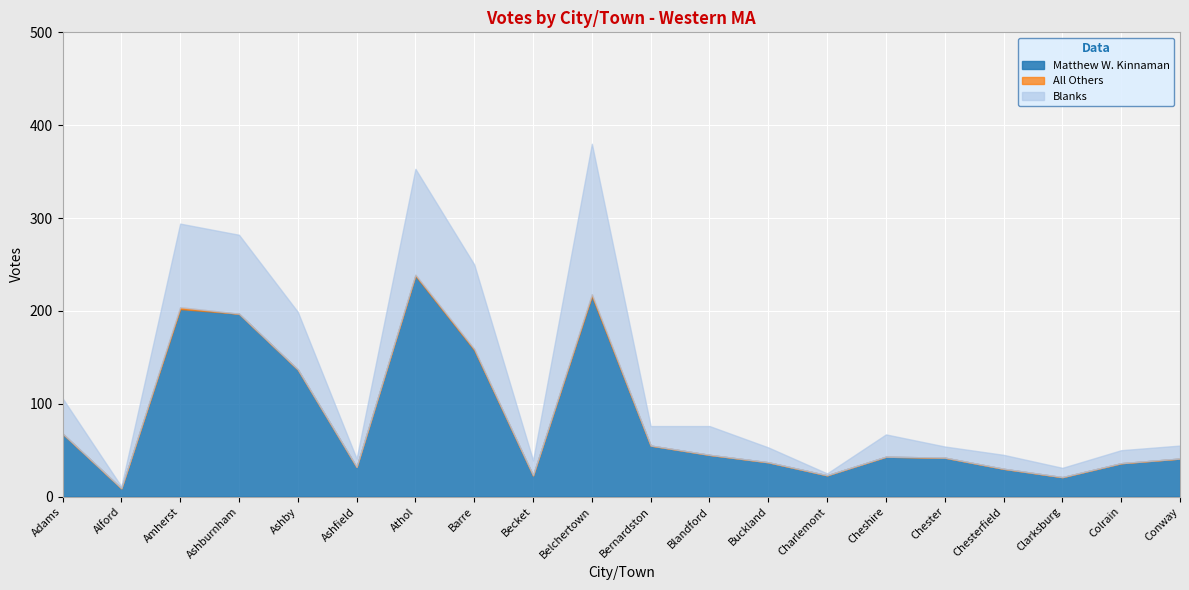

Reading left to right, extract all data points from this chart.

Total Votes Cast: Adams=106	Alford=11	Amherst=294	Ashburnham=282	Ashby=199	Ashfield=41	Athol=353	Barre=250	Becket=39	Belchertown=380	Bernardston=76	Blandford=76	Buckland=53	Charlemont=25	Cheshire=67	Chester=54	Chesterfield=45	Clarksburg=31	Colrain=50	Conway=55
Blanks: Adams=38	Alford=2	Amherst=90	Ashburnham=85	Ashby=62	Ashfield=9	Athol=114	Barre=91	Becket=16	Belchertown=162	Bernardston=21	Blandford=31	Buckland=16	Charlemont=2	Cheshire=24	Chester=12	Chesterfield=15	Clarksburg=10	Colrain=14	Conway=14
All Others: Adams=0	Alford=0	Amherst=2	Ashburnham=0	Ashby=0	Ashfield=0	Athol=1	Barre=1	Becket=0	Belchertown=2	Bernardston=0	Blandford=0	Buckland=0	Charlemont=0	Cheshire=0	Chester=0	Chesterfield=0	Clarksburg=0	Colrain=0	Conway=0
Matthew W. Kinnaman: Adams=68	Alford=9	Amherst=202	Ashburnham=197	Ashby=137	Ashfield=32	Athol=238	Barre=158	Becket=23	Belchertown=216	Bernardston=55	Blandford=45	Buckland=37	Charlemont=23	Cheshire=43	Chester=42	Chesterfield=30	Clarksburg=21	Colrain=36	Conway=41